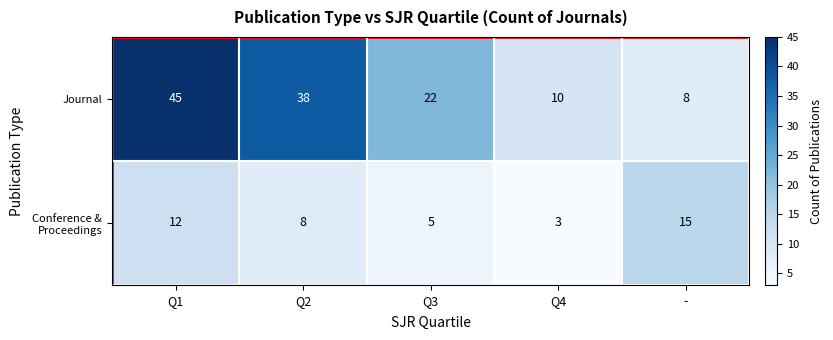

How many series are shown in this chart?

2